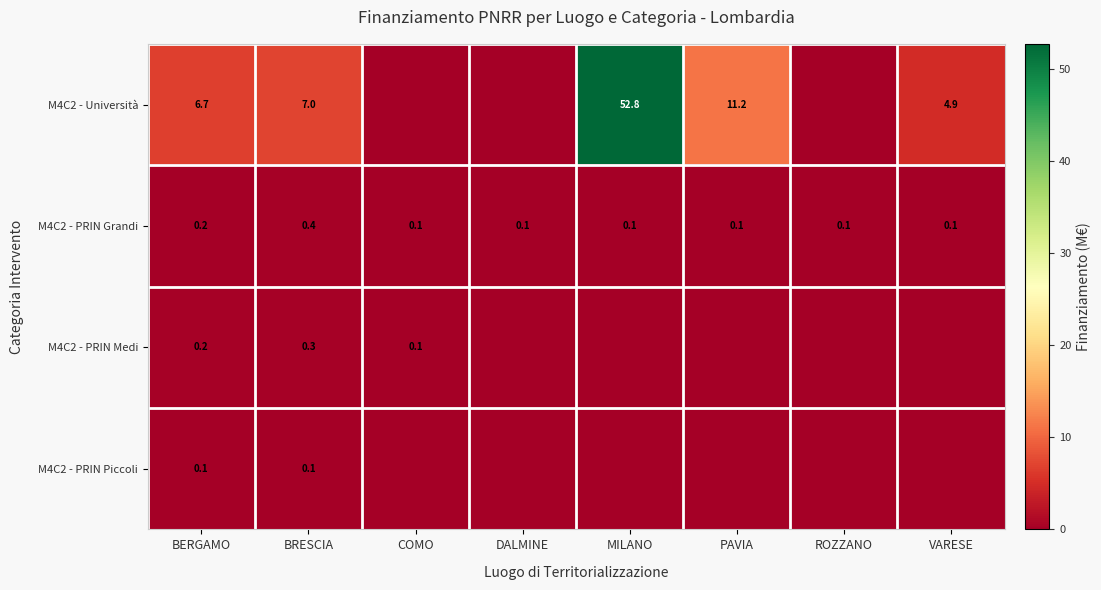

What is the difference between the M4C2 - PRIN Grandi values at ROZZANO and BRESCIA?

0.3